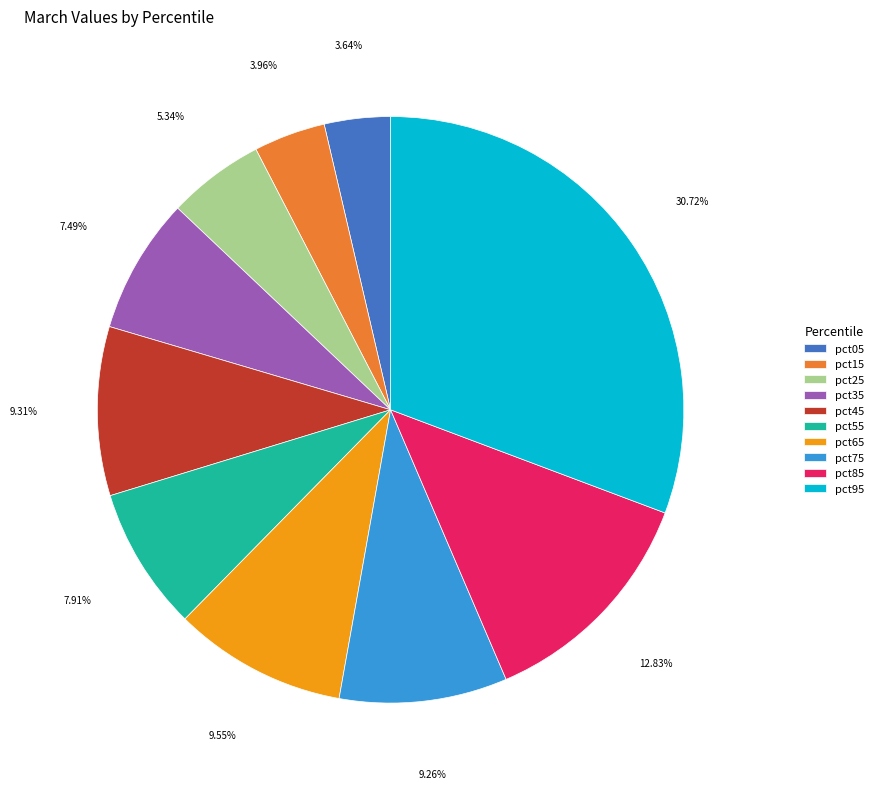

Between pct25 and pct45, which is larger?

pct45